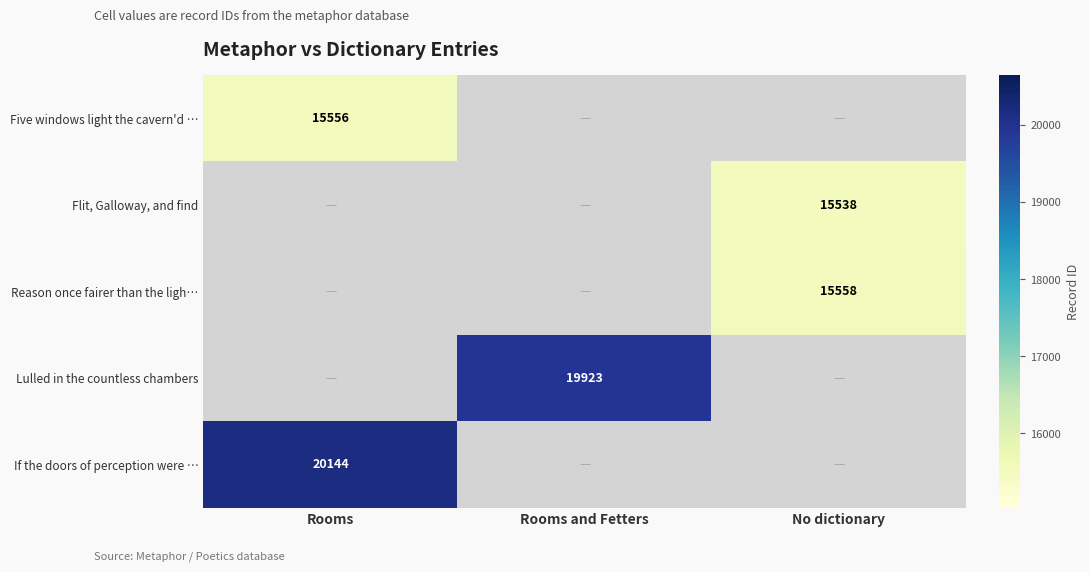

True or false: If the doors of perception were … has a value of 5363 at Rooms.

False